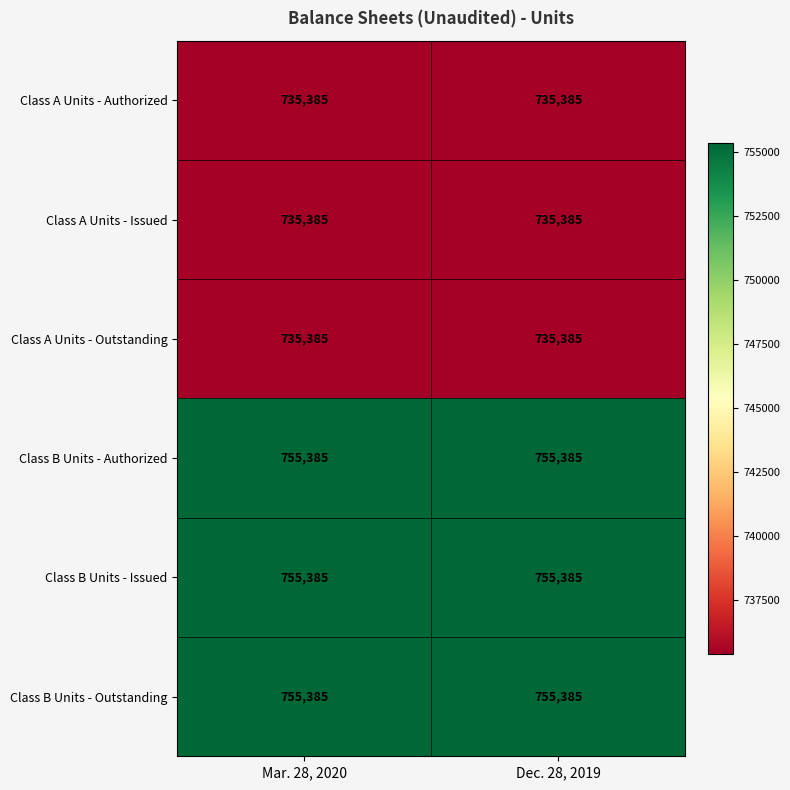

What is the spread (max minus min) of values at Mar. 28, 2020?

20000